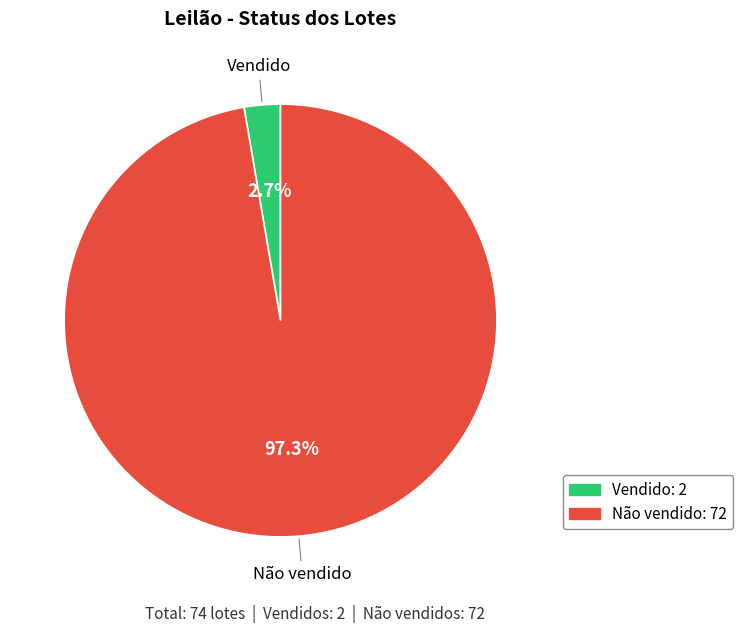

To the nearest percent, what percentage of the pie is Não vendido?

97%